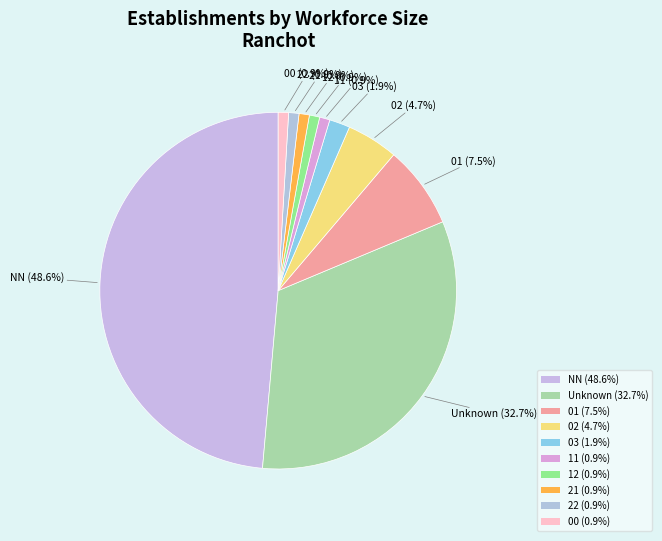

Is the sum of 03 (1.9%) and 02 (4.7%) greater than half?

No